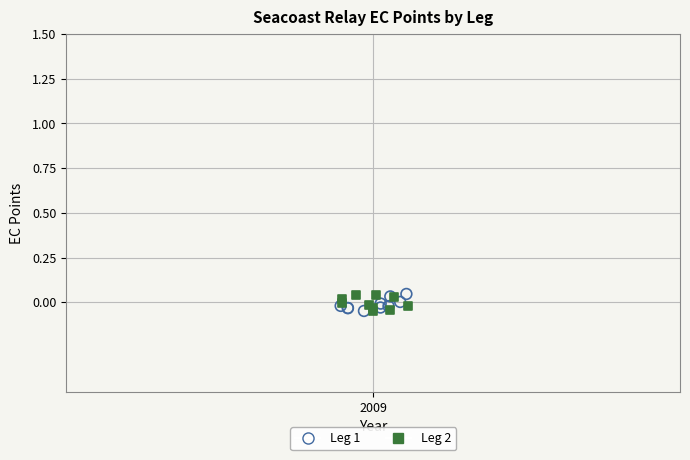

What are all the series names shown in the legend?

Leg 1, Leg 2